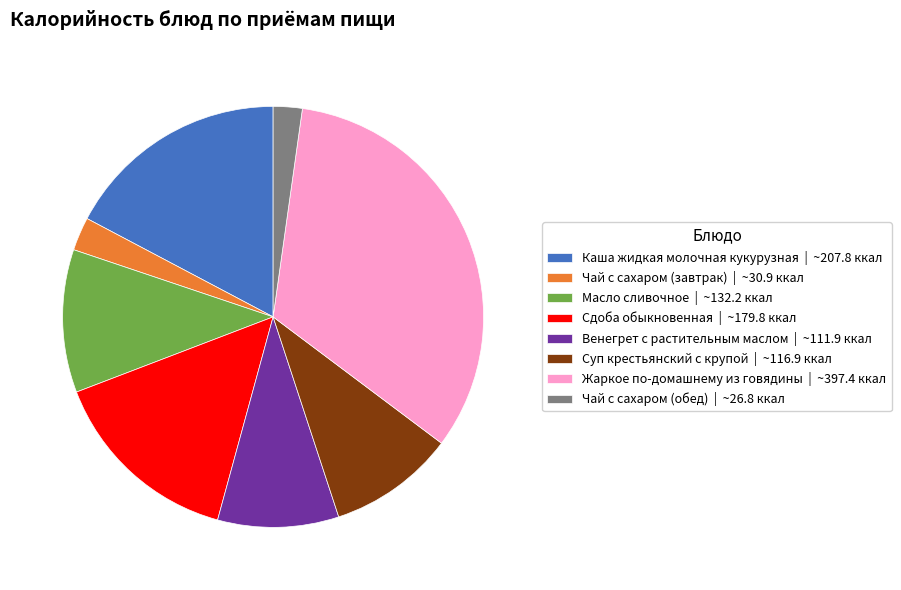

The Каша жидкая молочная кукурузная | ~207.8 ккал slice represents 17% of the pie. True or false?

True